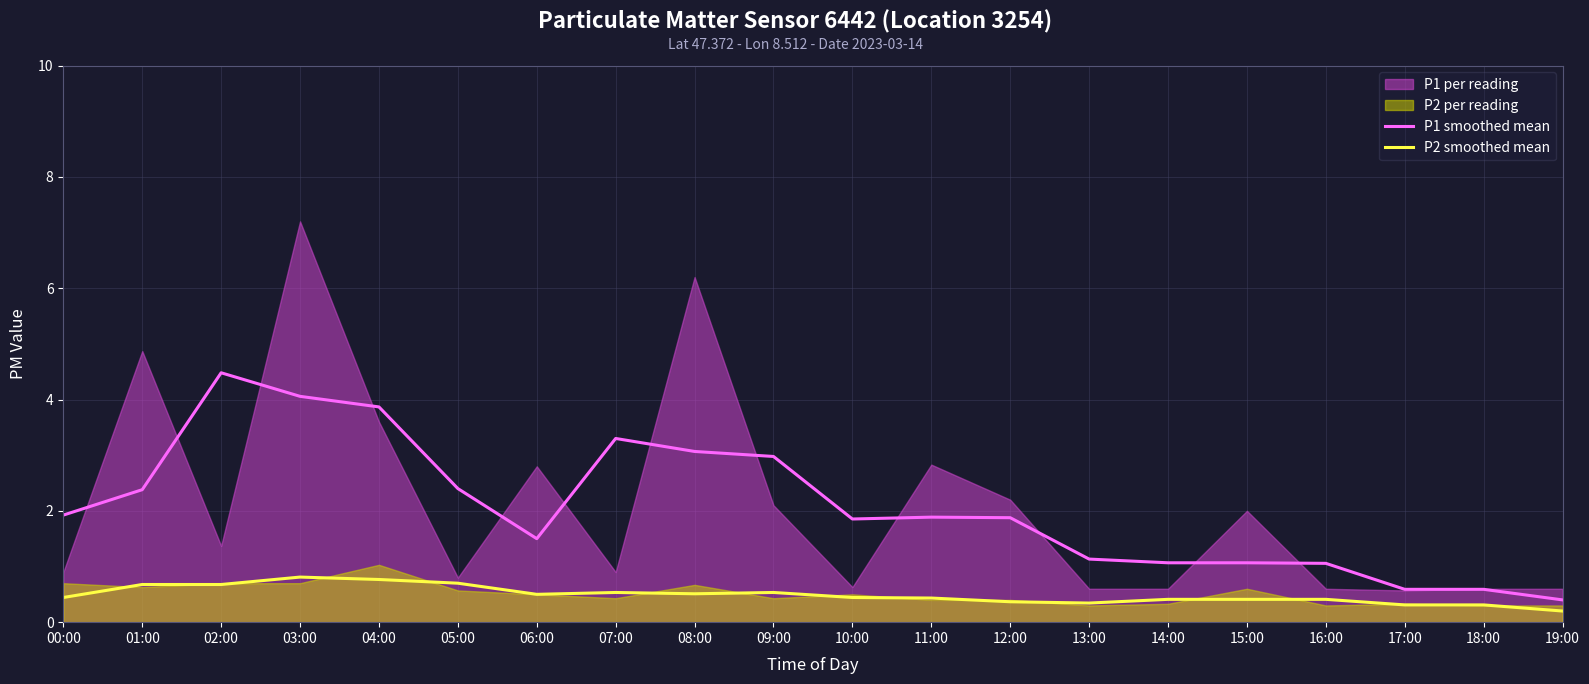

Is the value of P2 smoothed mean at 14:00 greater than the value of P1 smoothed mean at 00:00?

No